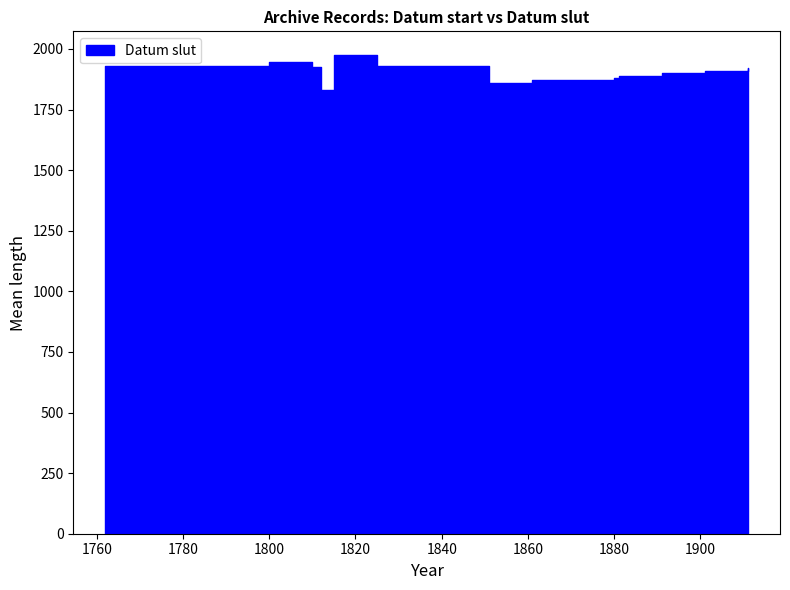

What position from the left is 1901?

7